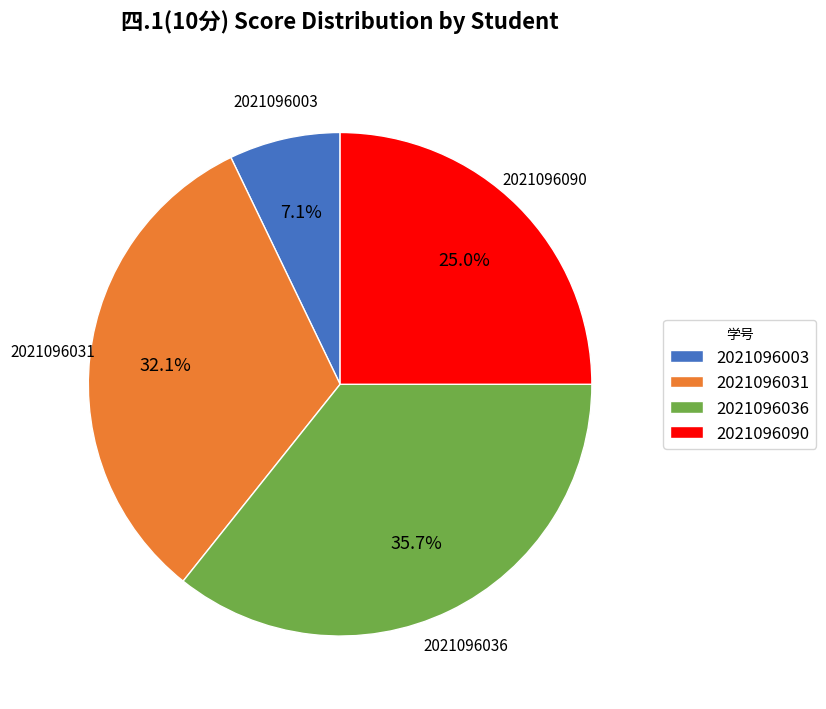

Which slice is the smallest?

2021096003